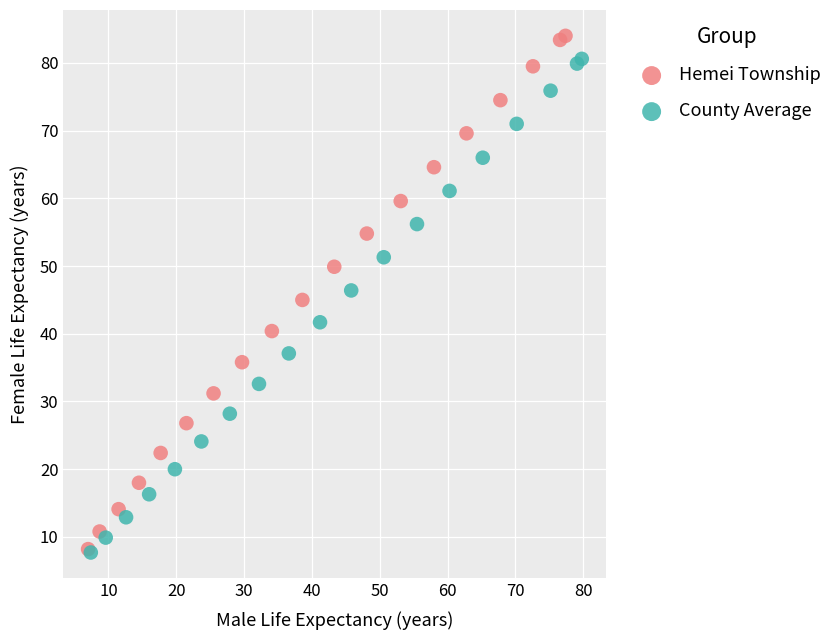

Which series reaches the maximum Y coordinate?

Hemei Township